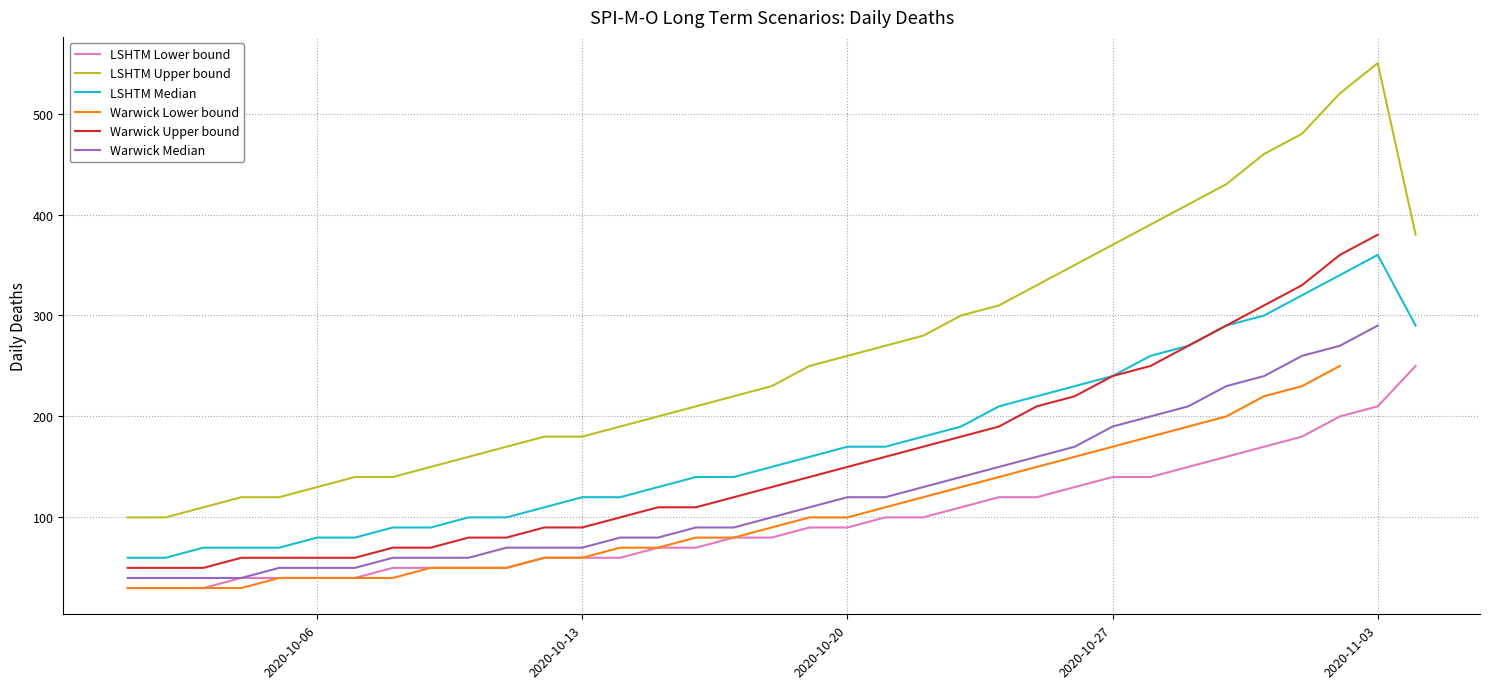

True or false: LSHTM Upper bound and LSHTM Lower bound intersect in this chart.

False